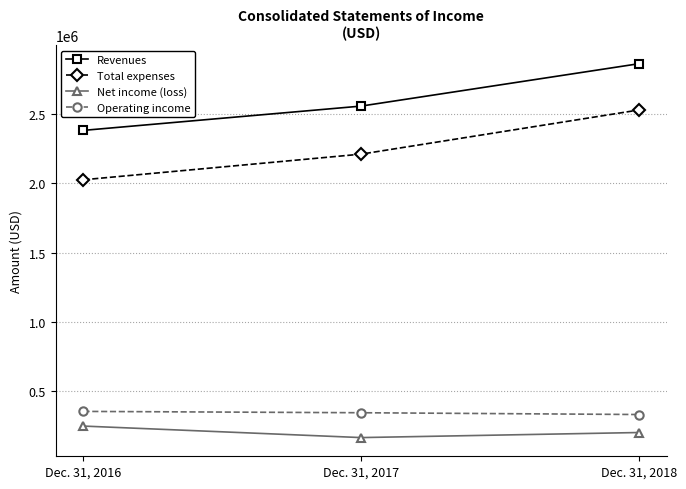

What is the average value of the Net income (loss) series?

206999